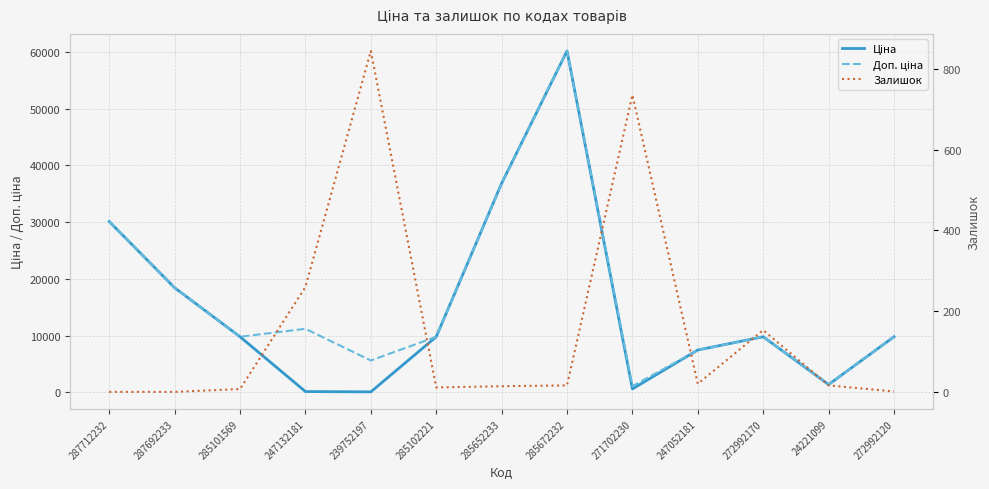

Does the chart display data point markers on the line(s)?

No